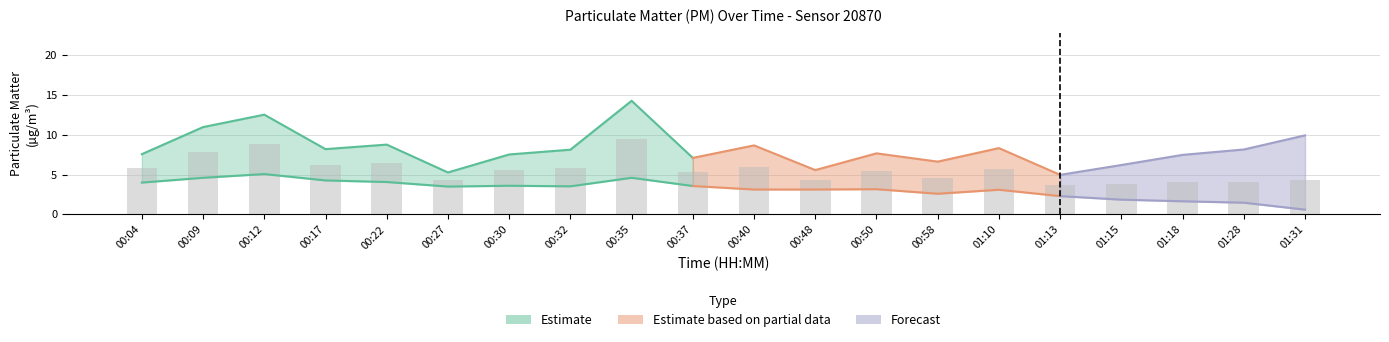

At which label does the data first exceed 5?

00:04